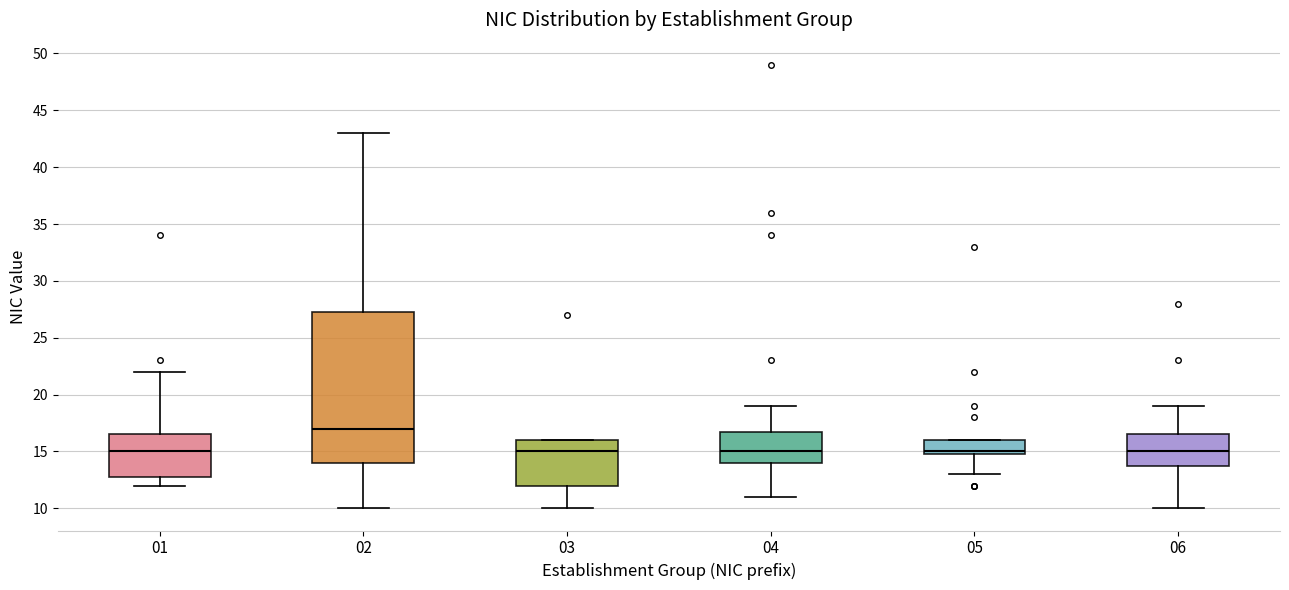

Which box has the highest median line?

02